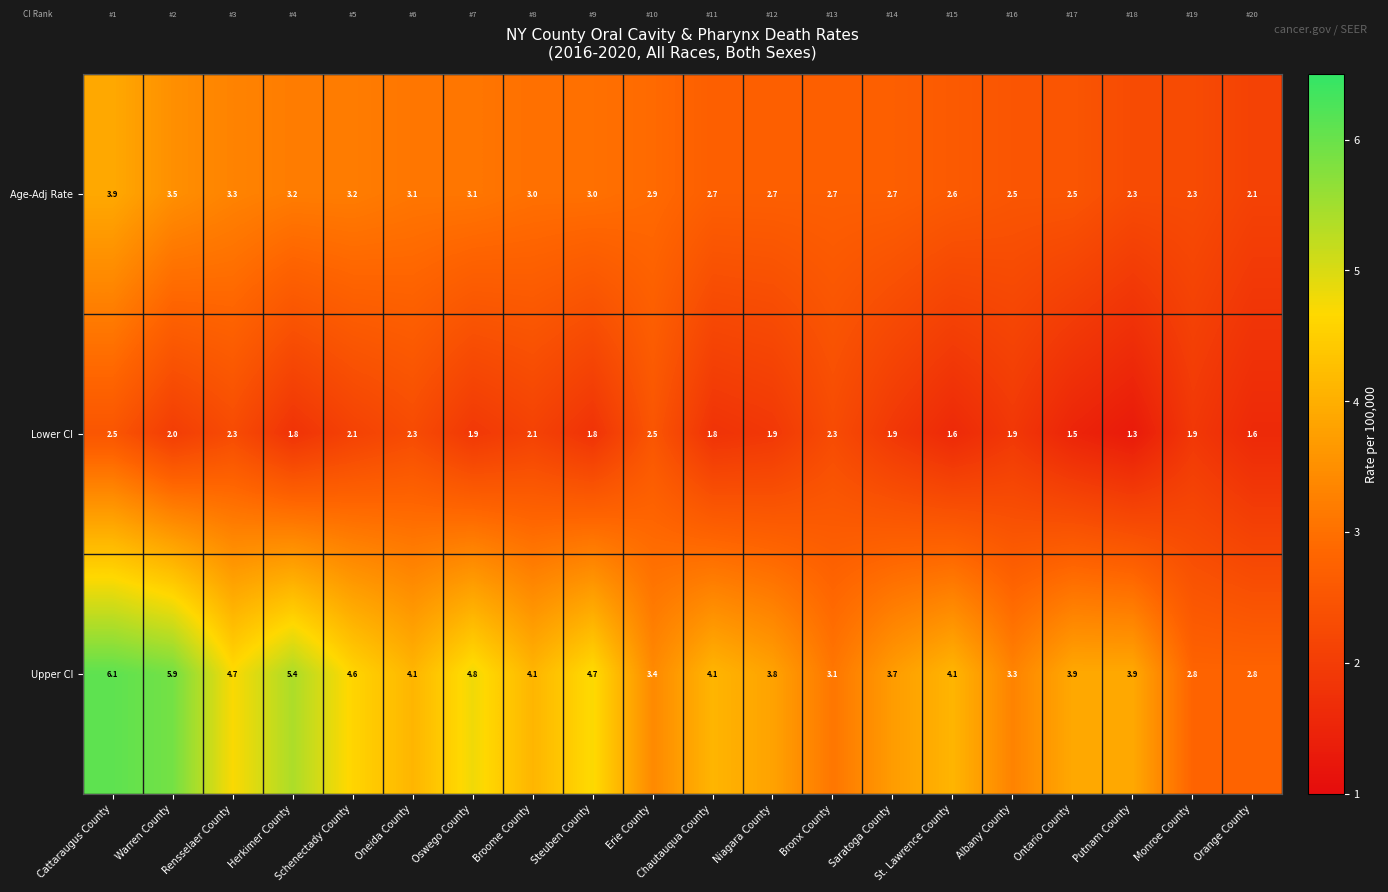

Which series has the largest total across all categories?

Upper CI